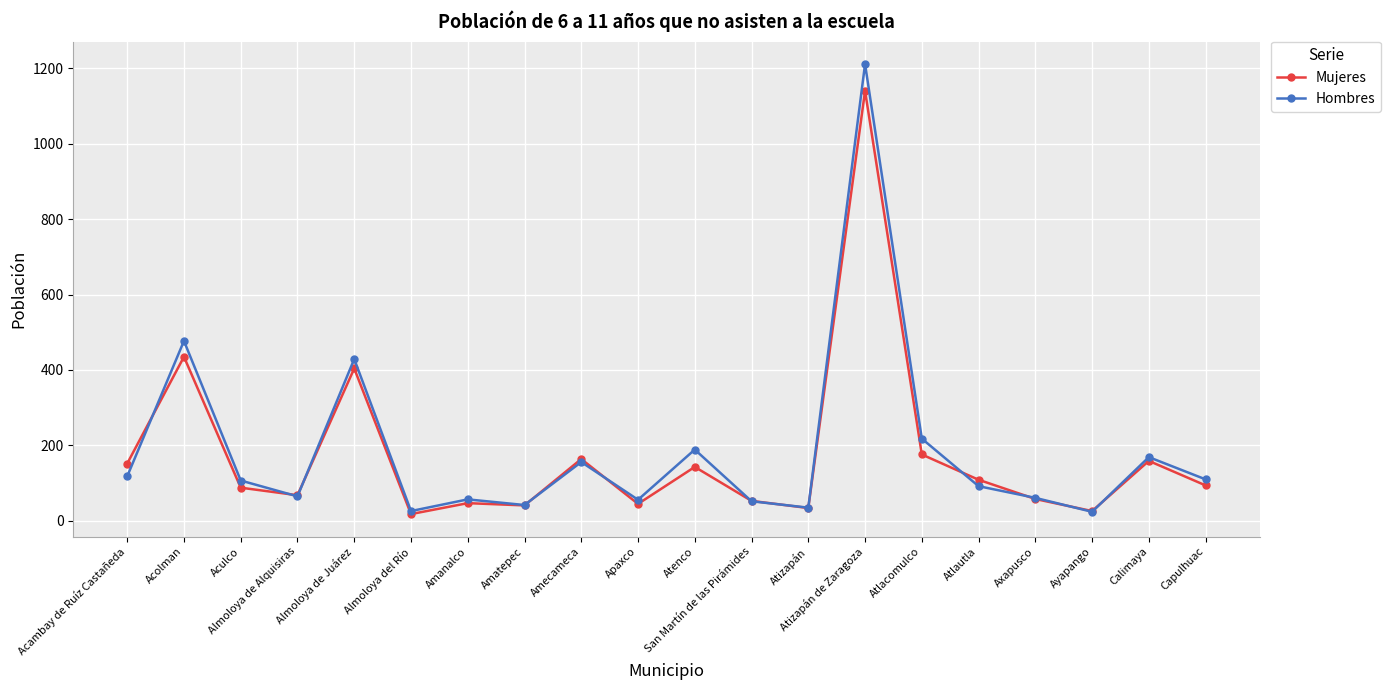

What is the value of the Hombres point at the 16th from the left?

92